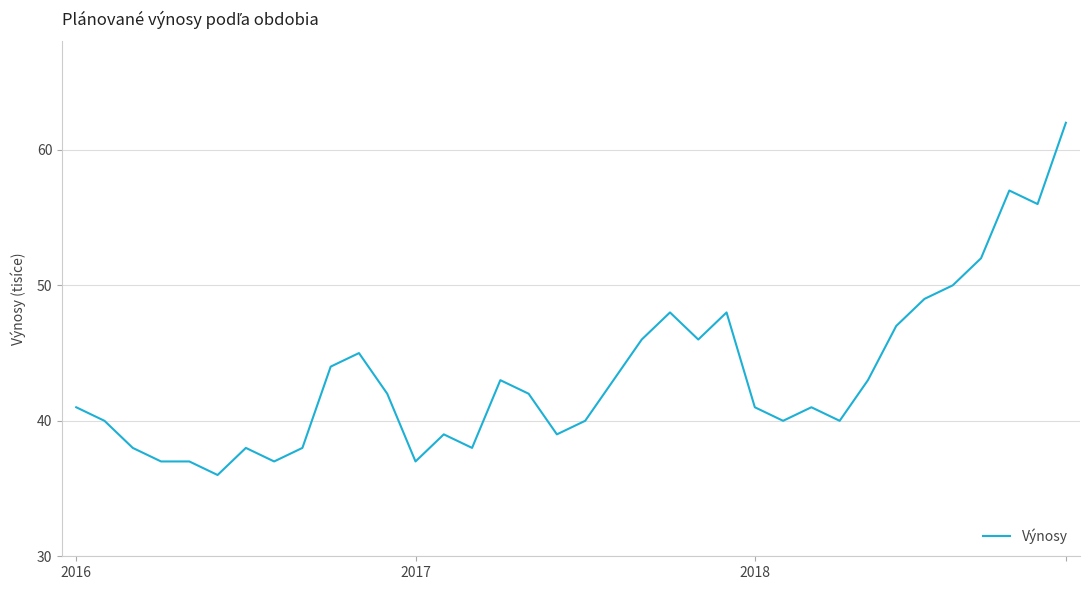

Reading left to right, extract all data points from this chart.

41	40	38	37	37	36	38	37	38	44	45	42	37	39	38	43	42	39	40	43	46	48	46	48	41	40	41	40	43	47	49	50	52	57	56	62